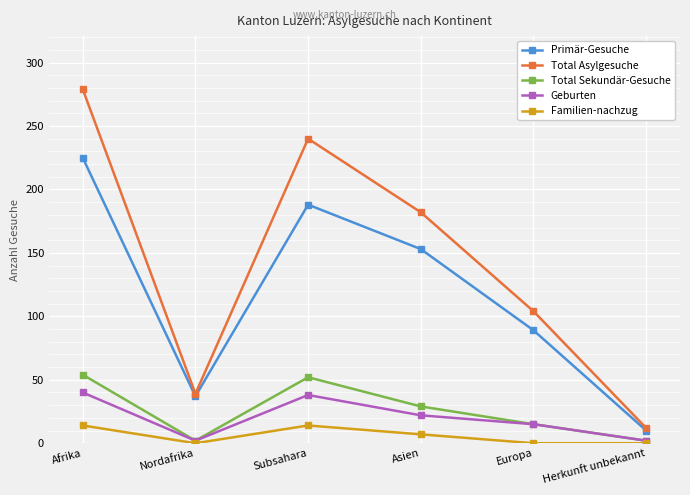

True or false: Geburten and Primär-Gesuche cross at least once.

False